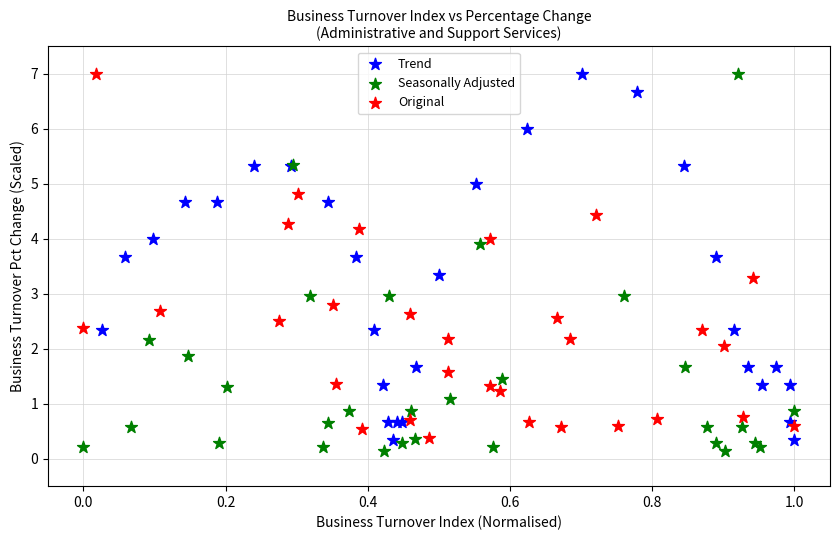

Which series reaches the minimum Y coordinate?

Seasonally Adjusted